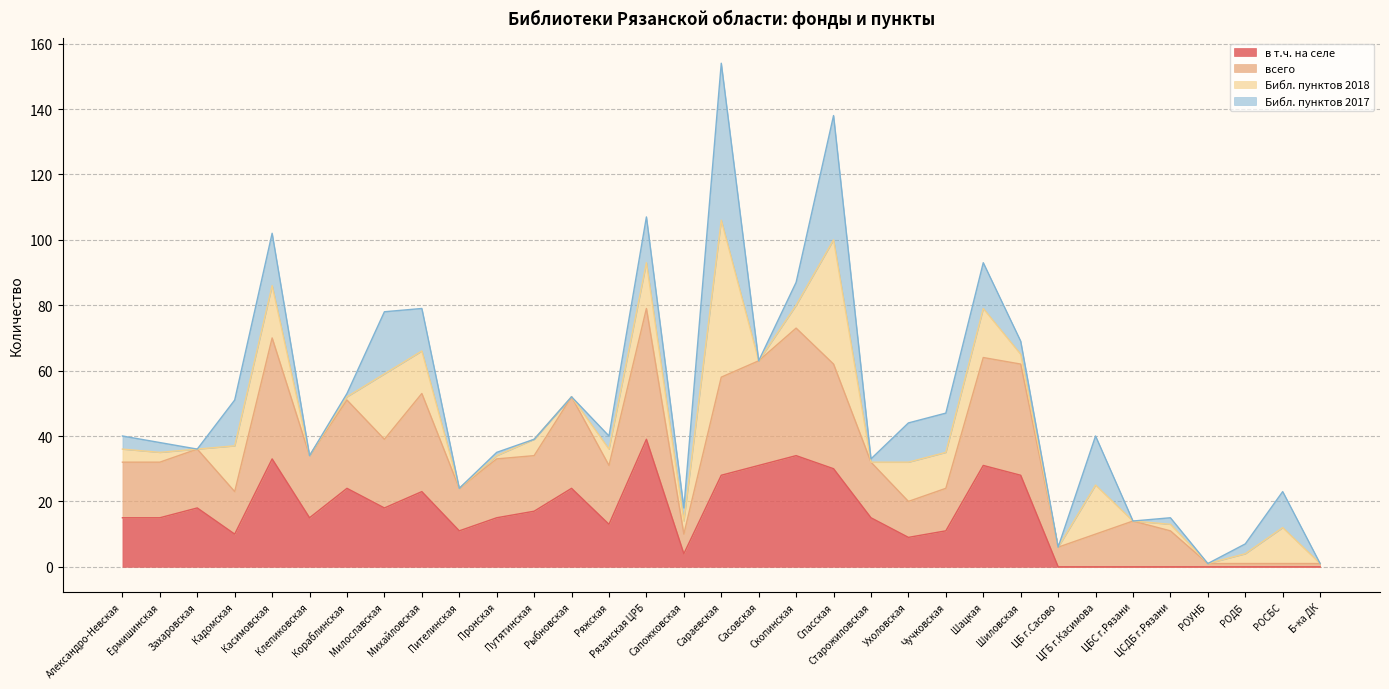

What is the highest value of the в т.ч. на селе series?

39